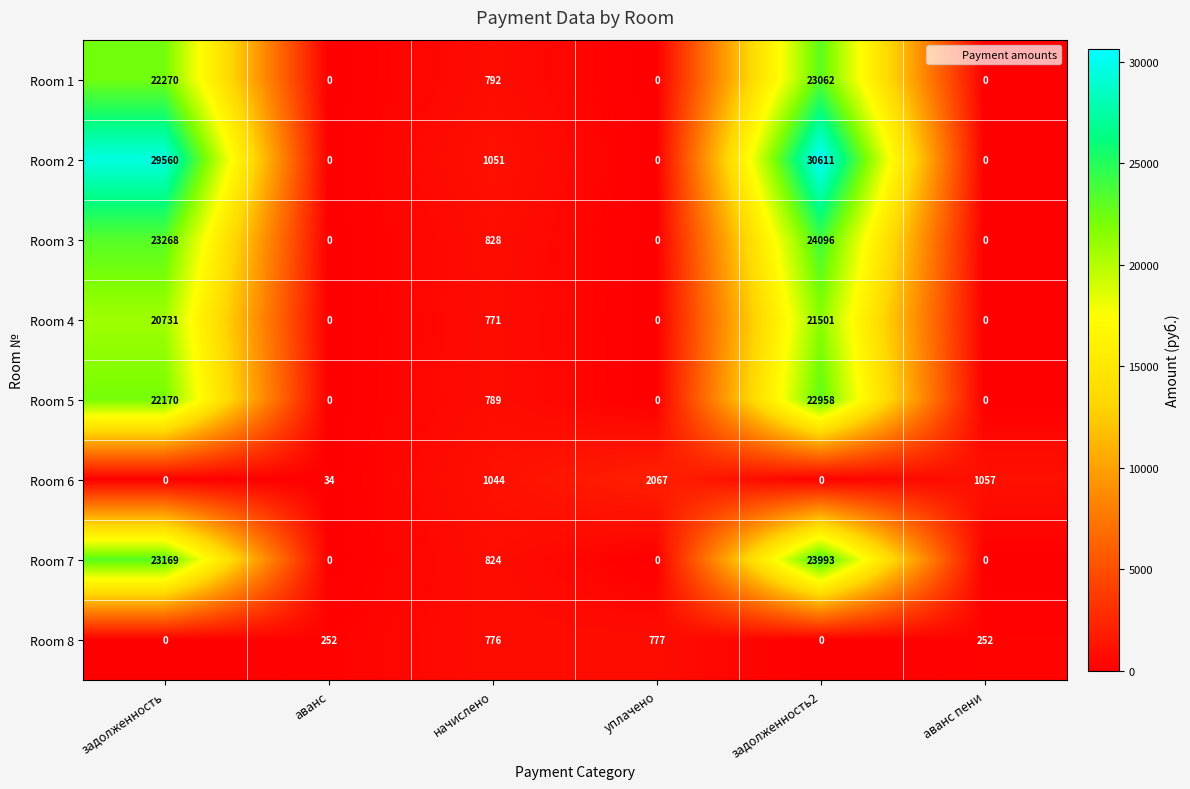

What is the difference between the highest and lowest values at уплачено?

2067